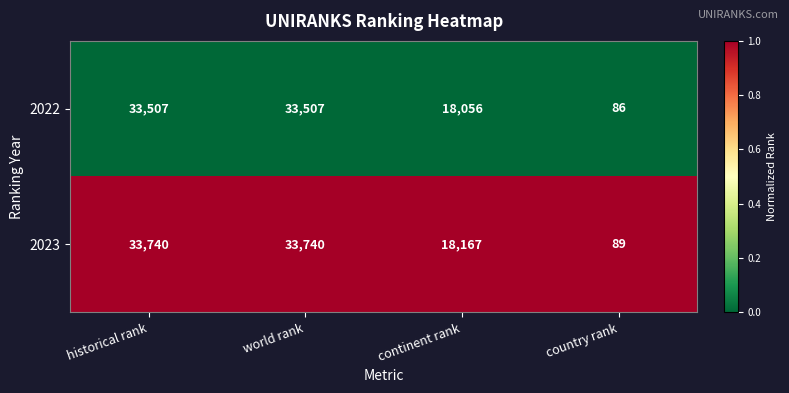

Reading right to left, extract all data points from this chart.

2022: 86	18056	33507	33507
2023: 89	18167	33740	33740